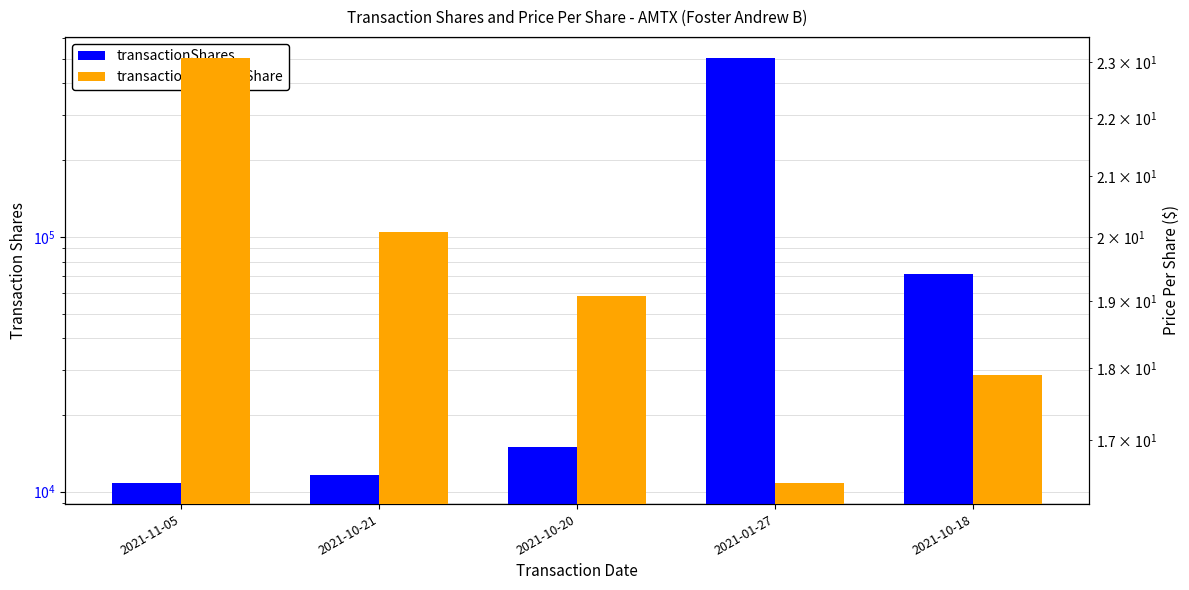

What position from the left is 2021-10-20?

3